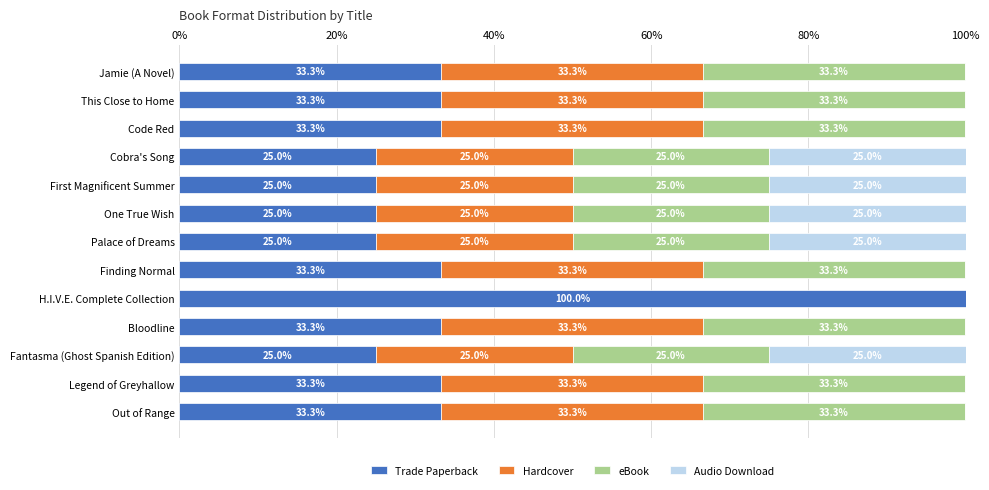

What is the highest value of the Trade Paperback series?

100.0